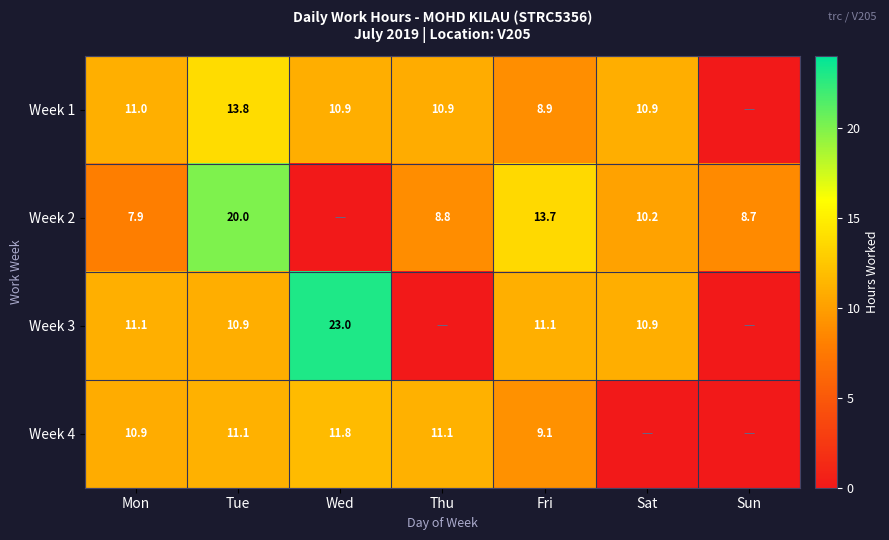

The Week 3 series shows 6.3 at Fri. True or false?

False